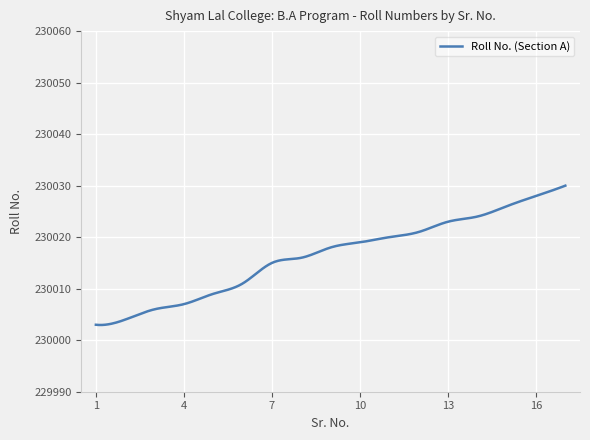

What is the smallest value displayed?

230003.0